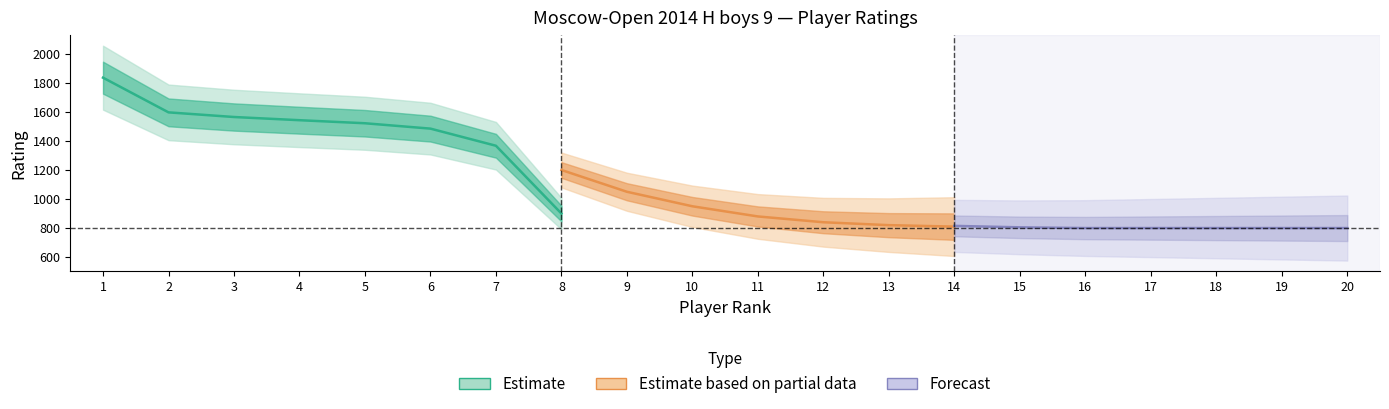

Which series has the largest range (max minus min)?

Estimate